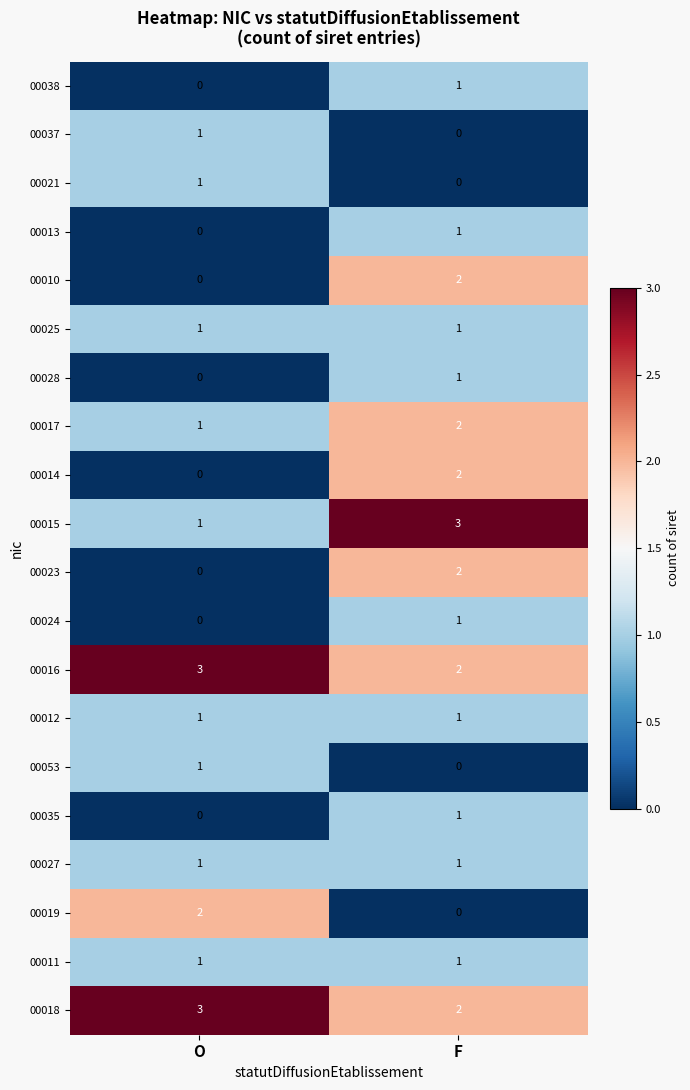

At which category is the sum across all series the highest?

F